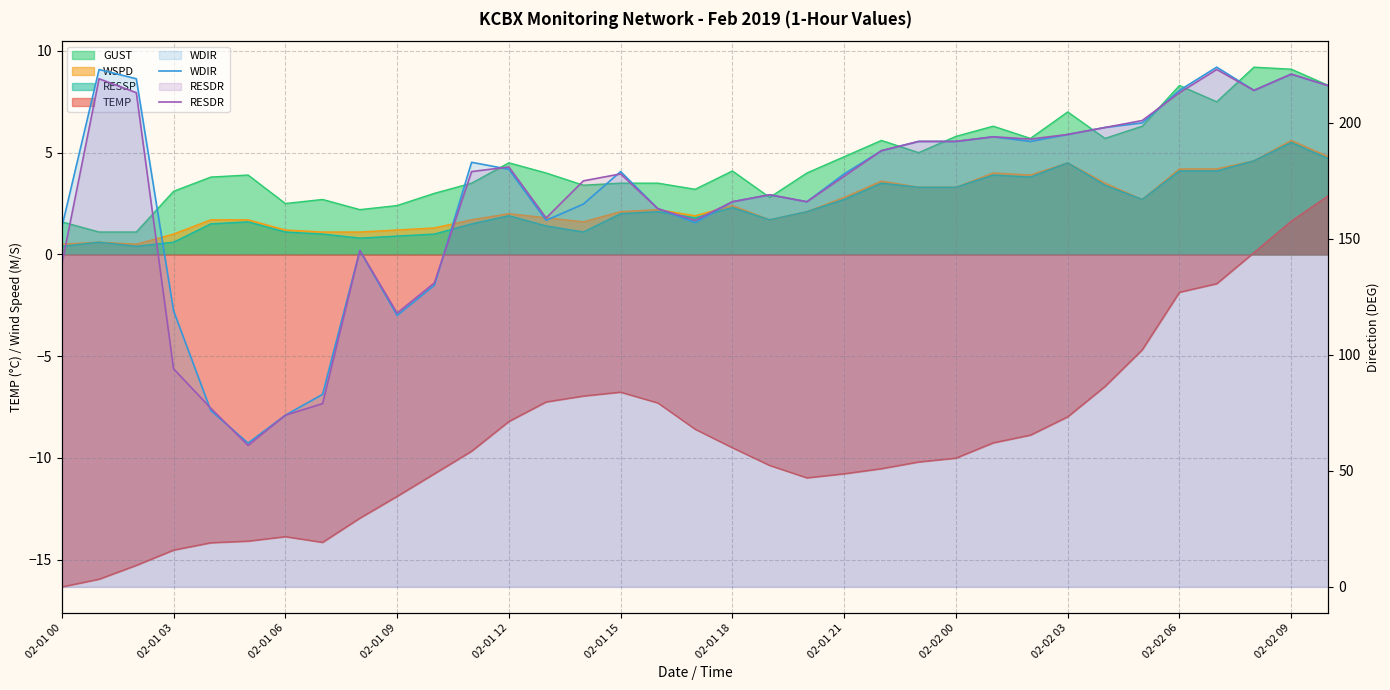

Reading right to left, extract all data points from this chart.

WDIR: 216	221	214	224	214	200	198	195	192	194	192	192	188	178	166	169	166	157	163	179	165	158	180	183	130	117	145	83	74	62	76	119	219	223	155
RESDR: 216	221	214	223	213	201	198	195	193	194	192	192	188	177	166	169	166	158	163	178	175	159	181	179	131	118	145	79	74	61	77	94	213	219	139